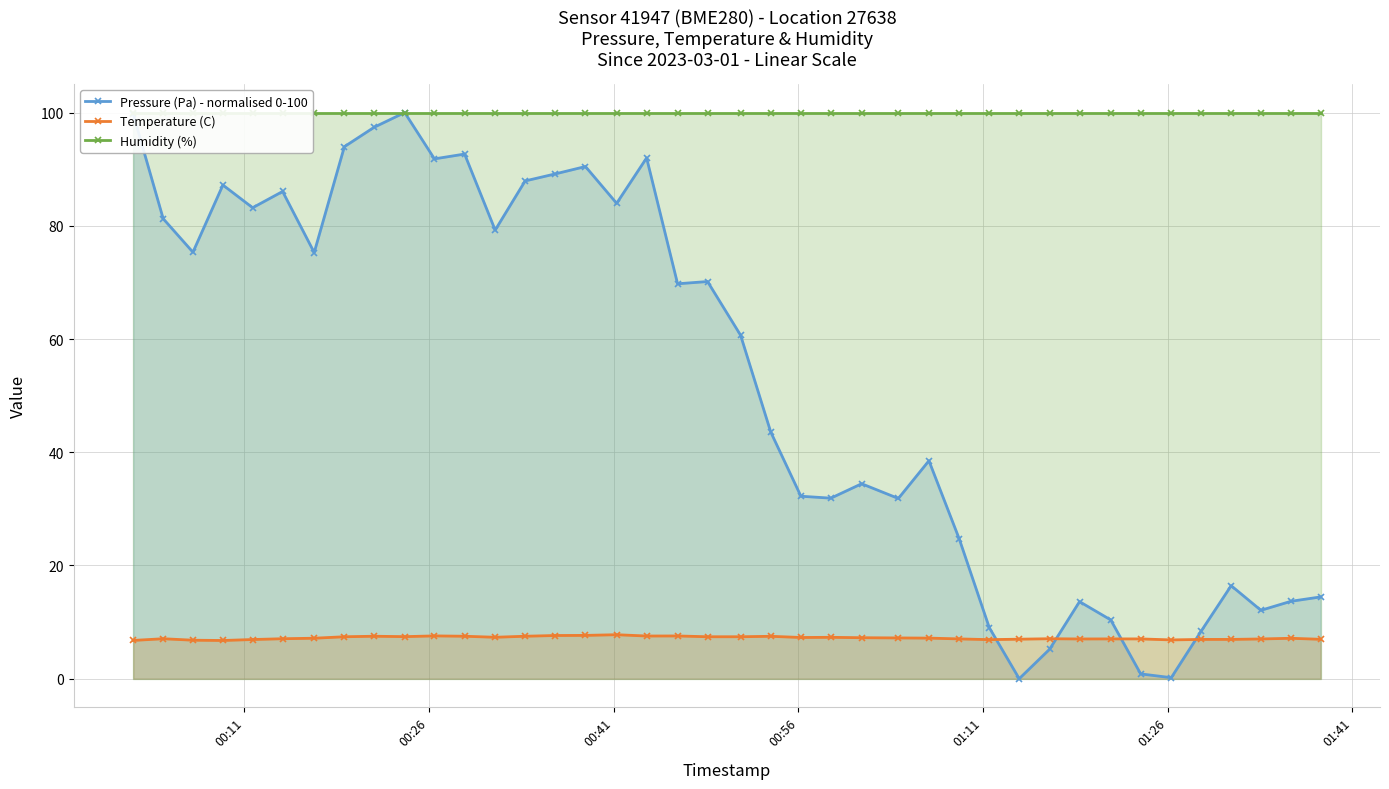

At how many categories does at least one series exceed 86?

40